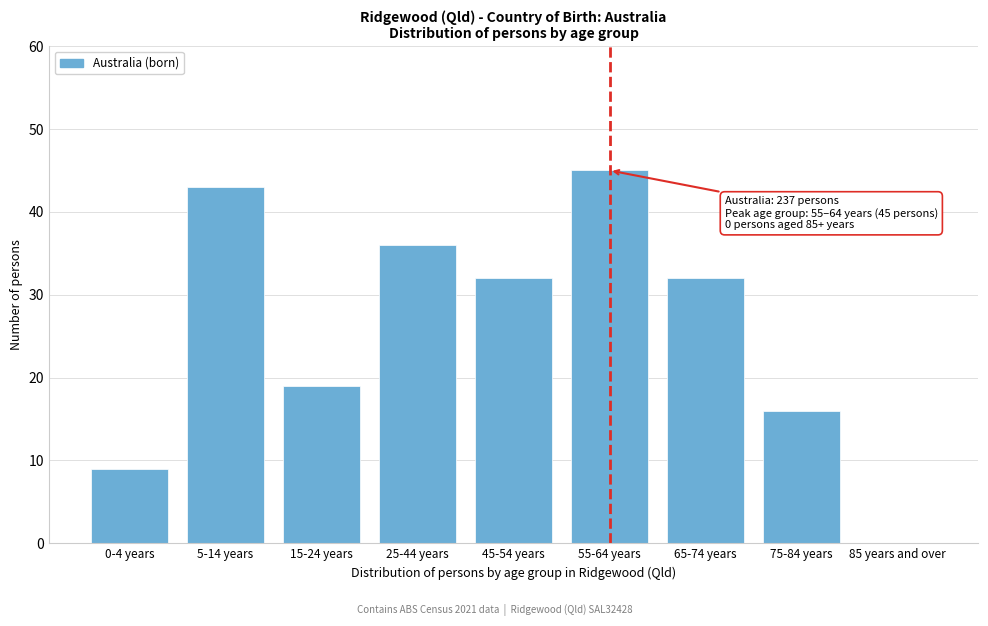

Reading left to right, extract all data points from this chart.

0-4 years=9	5-14 years=43	15-24 years=19	25-44 years=36	45-54 years=32	55-64 years=45	65-74 years=32	75-84 years=16	85 years and over=0